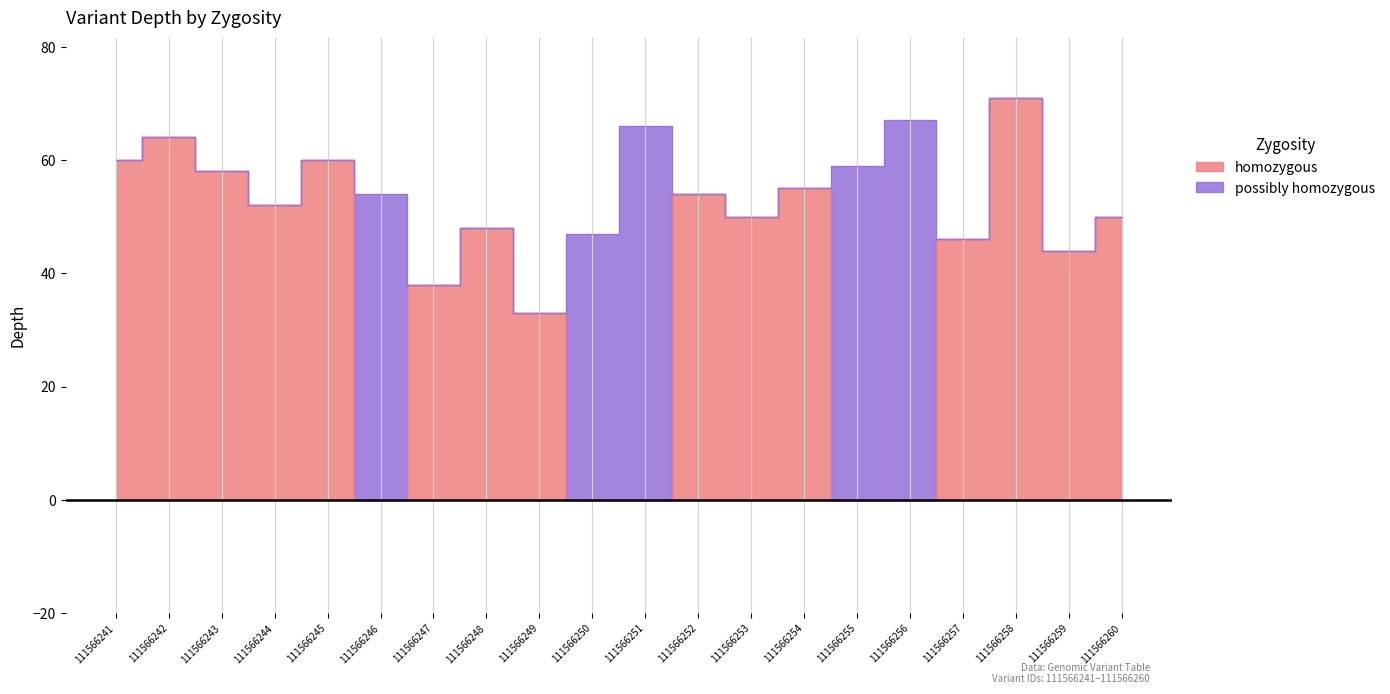

Approximately how many times larger is the value at 111566248 compared to 111566247?

1.3